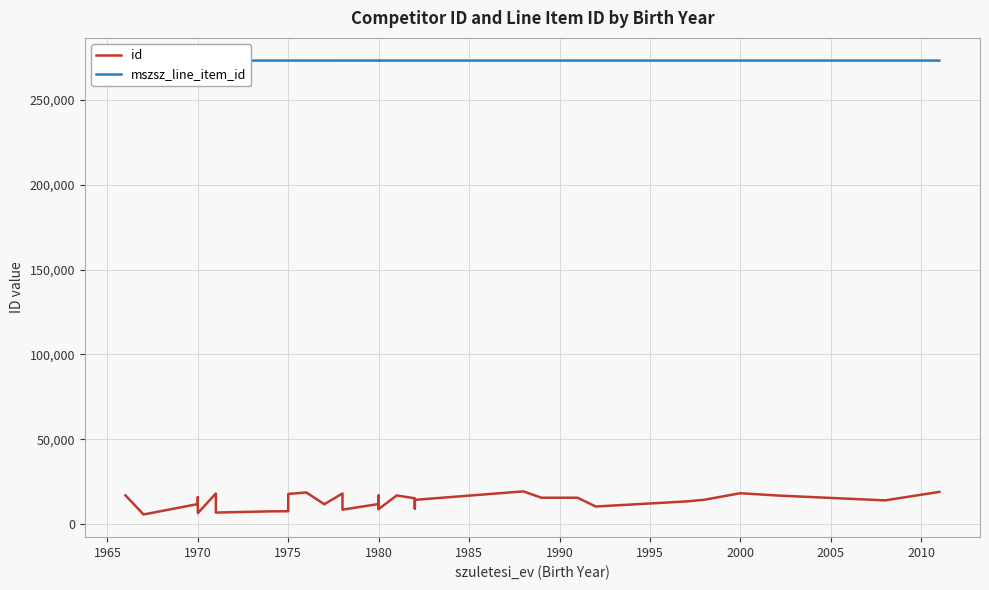

Which series has the largest range (max minus min)?

id